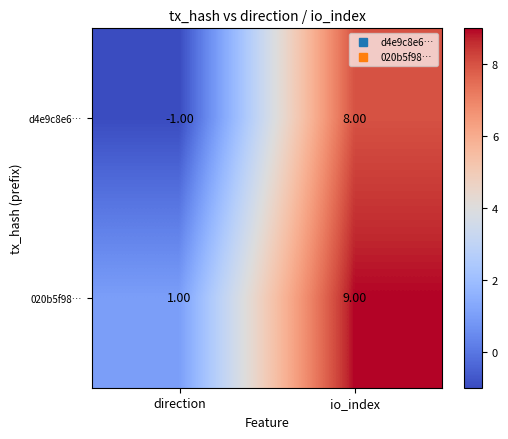

Which series has the largest total across all categories?

020b5f98…